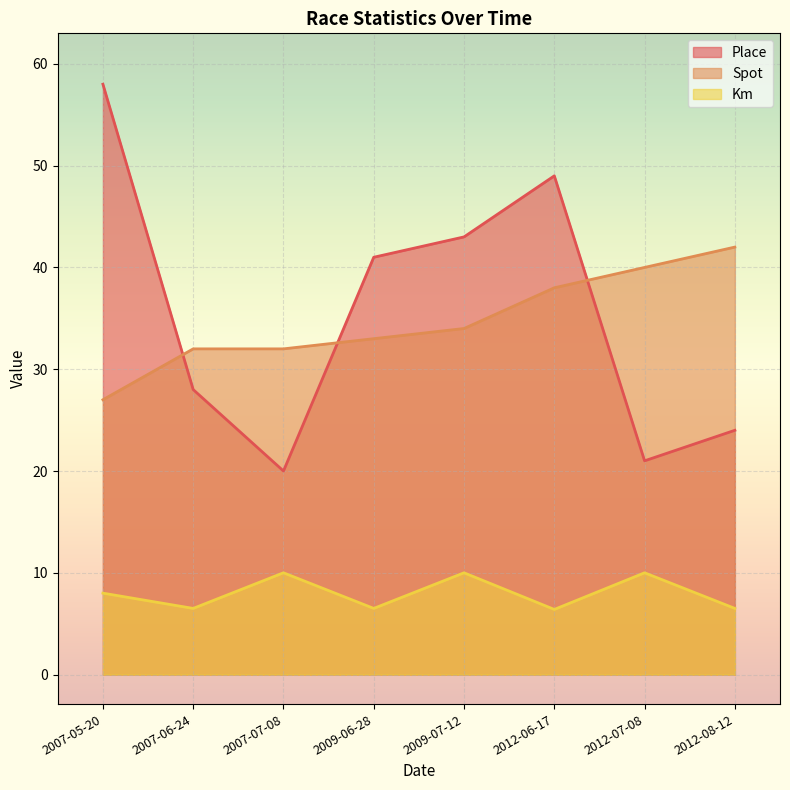

True or false: Km has more than 2 points higher than both neighbors.

True